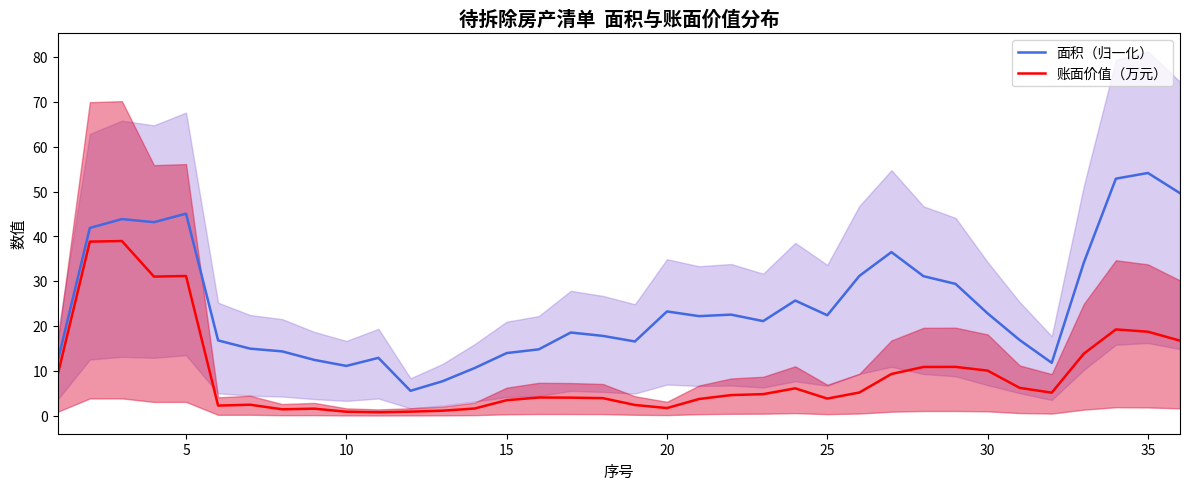

True or false: 面积（归一化） and 账面价值（万元） intersect in this chart.

False